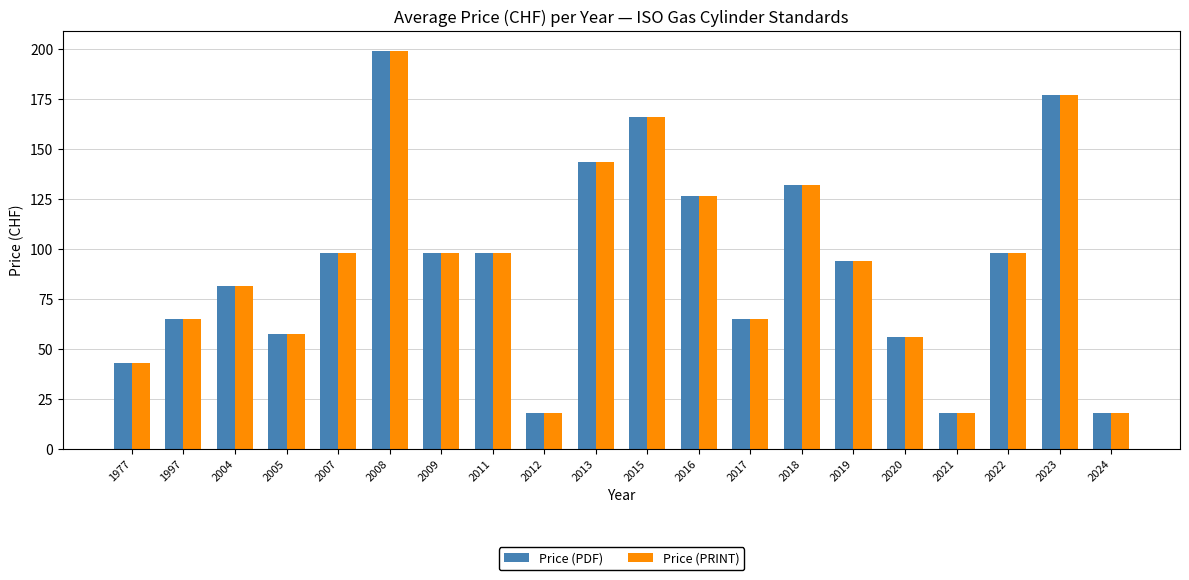

What is the maximum value shown in the chart?

199.0